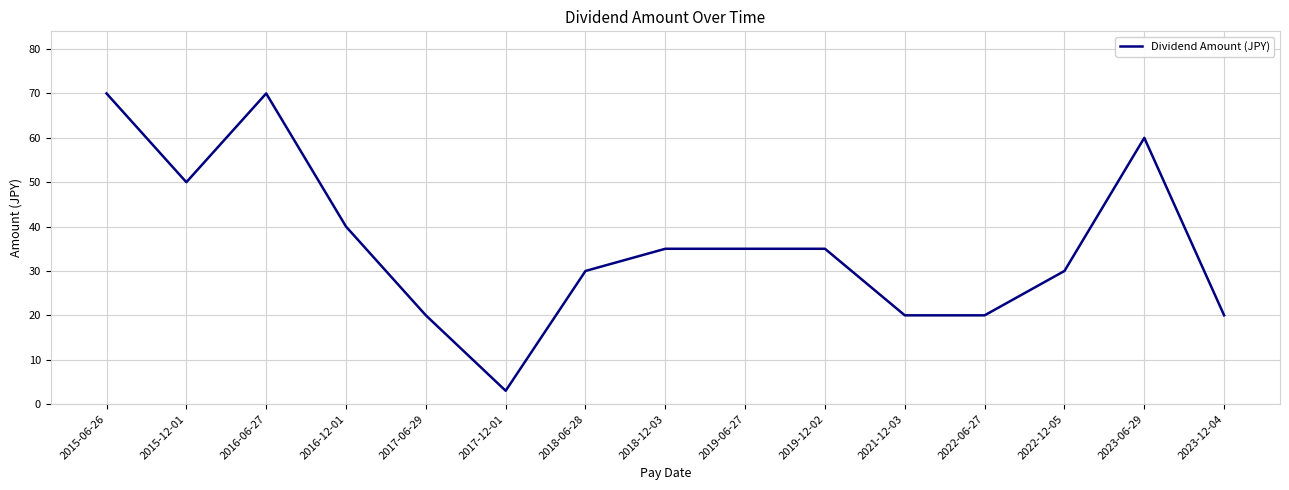

Reading left to right, transcribe all the data shown in this chart.

2015-06-26=70	2015-12-01=50	2016-06-27=70	2016-12-01=40	2017-06-29=20	2017-12-01=3	2018-06-28=30	2018-12-03=35	2019-06-27=35	2019-12-02=35	2021-12-03=20	2022-06-27=20	2022-12-05=30	2023-06-29=60	2023-12-04=20